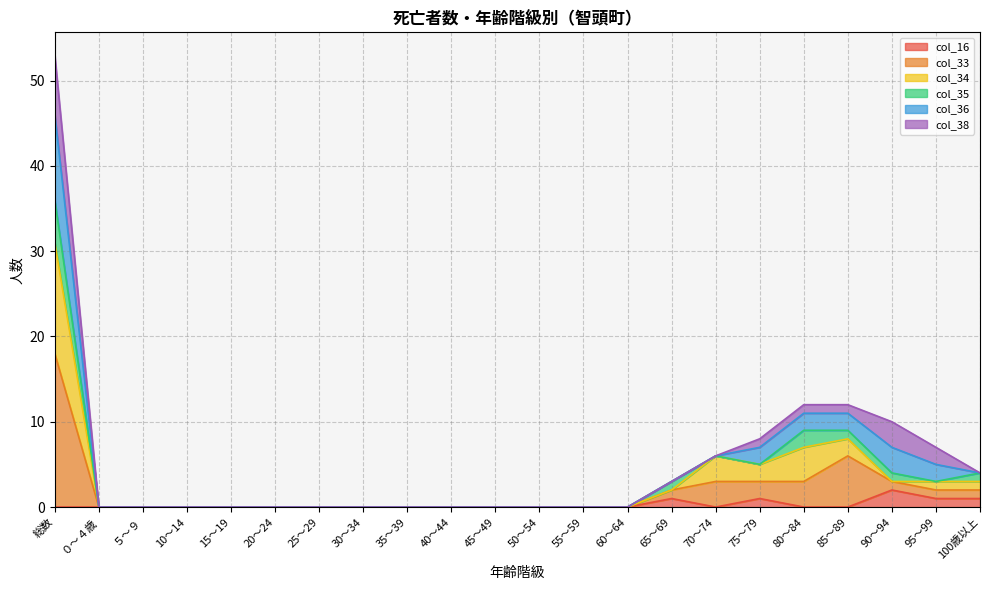

Which series changed the most between 35～39 and 100歳以上?

col_34